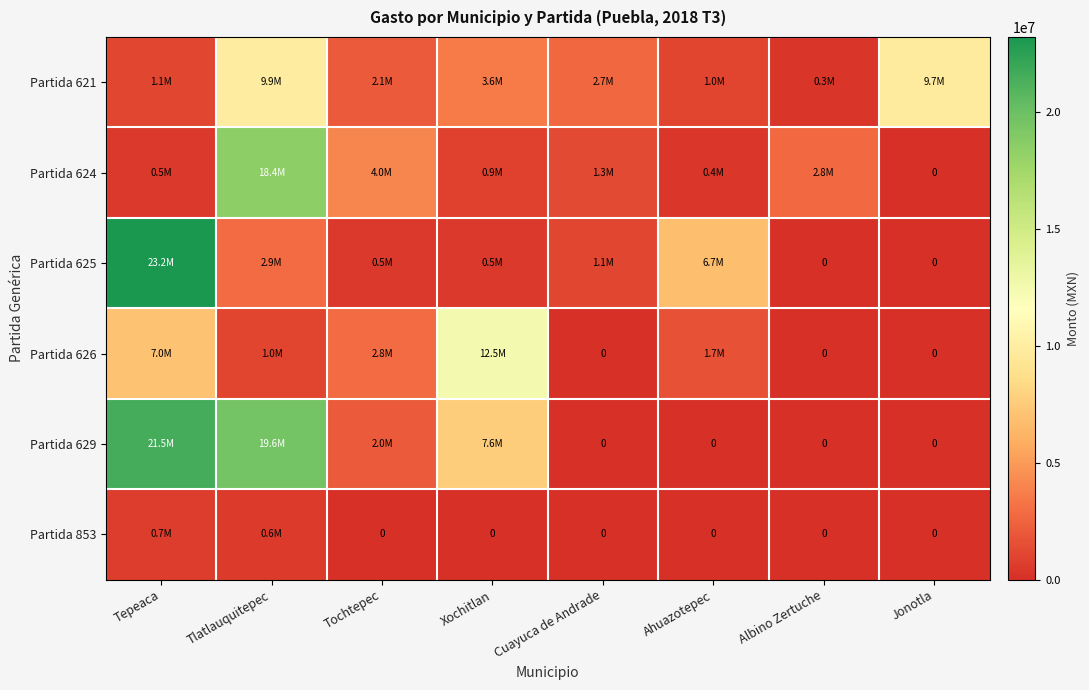

Where is Partida 853 nearest to the value 337429?

Tlatlauquitepec